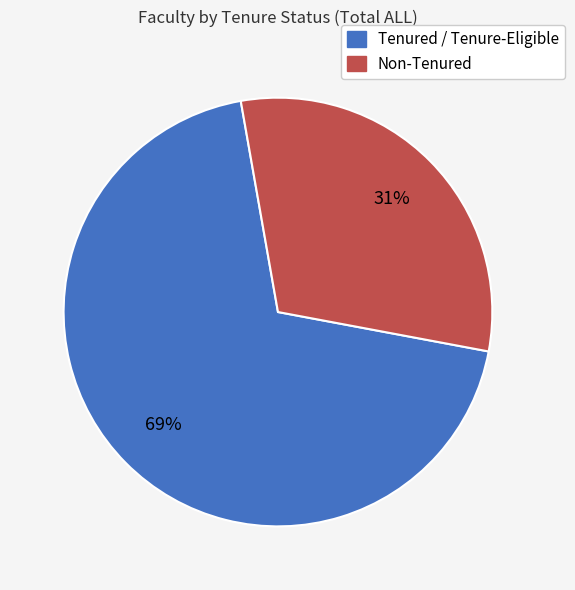

Is there a majority slice in this chart?

Yes